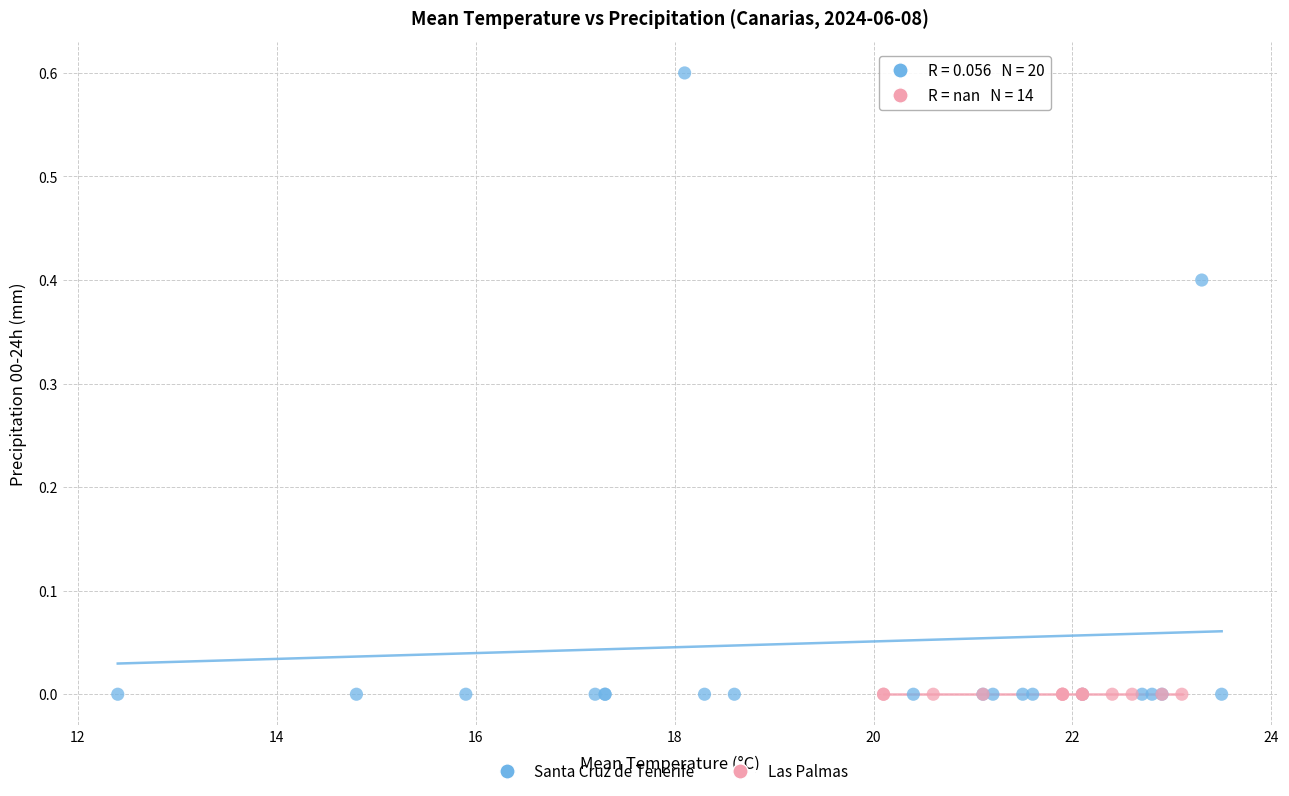

Which series contains the highest Y value?

Santa Cruz de Tenerife